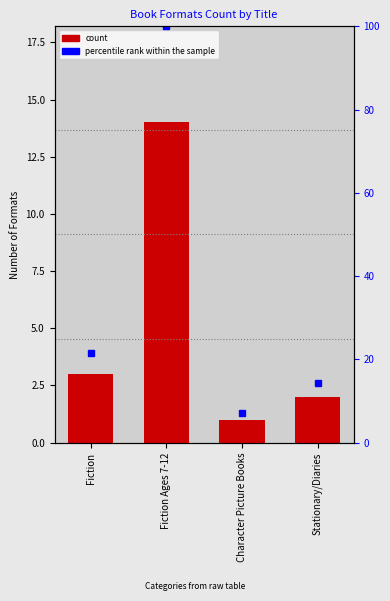

Is the value of percentile rank within the sample at Fiction Ages 7-12 greater than the value of count at Fiction?

Yes